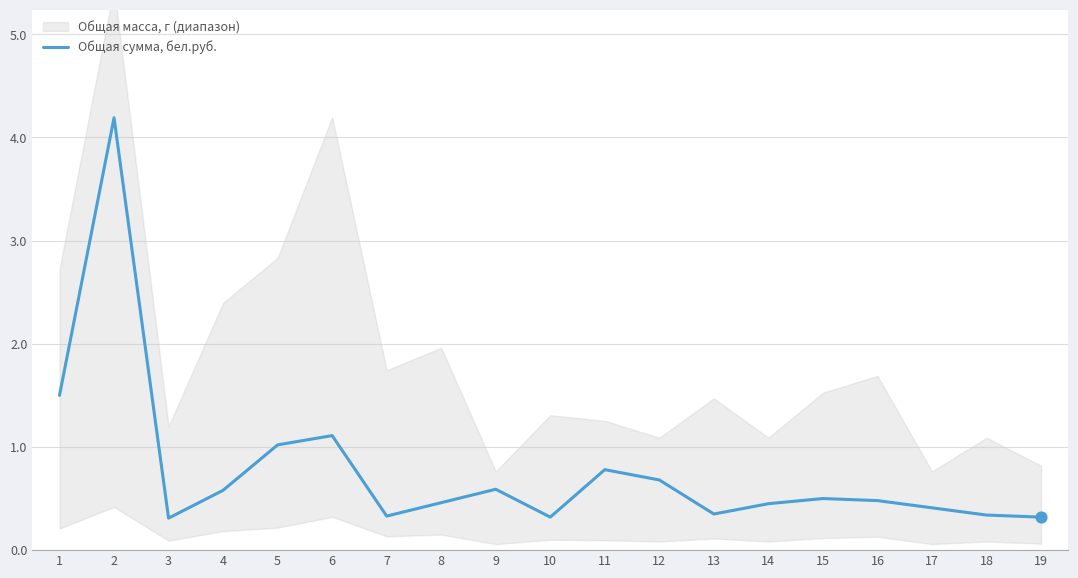

What is the ratio of the value at 10 to the value at 2?

0.1